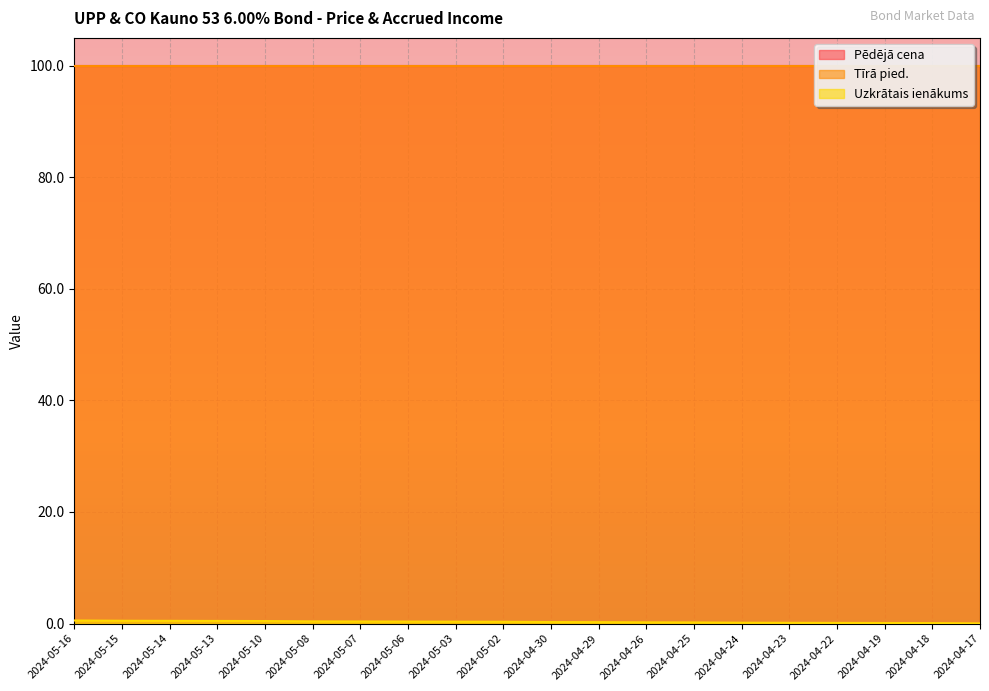

True or false: Tīrā pied. and Pēdējā cena cross at least once.

False